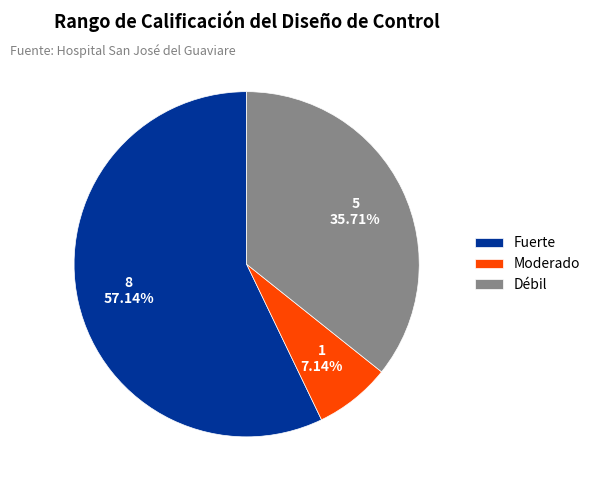

The Débil slice represents 22% of the pie. True or false?

False